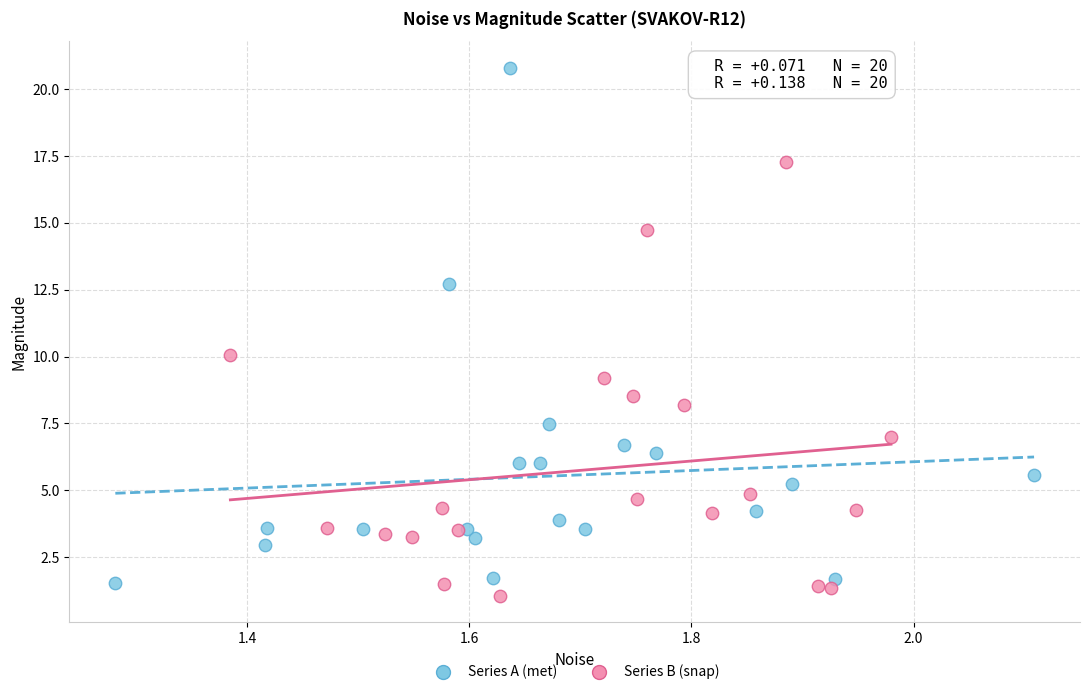

Which series contains the highest Y value?

Series A (met)